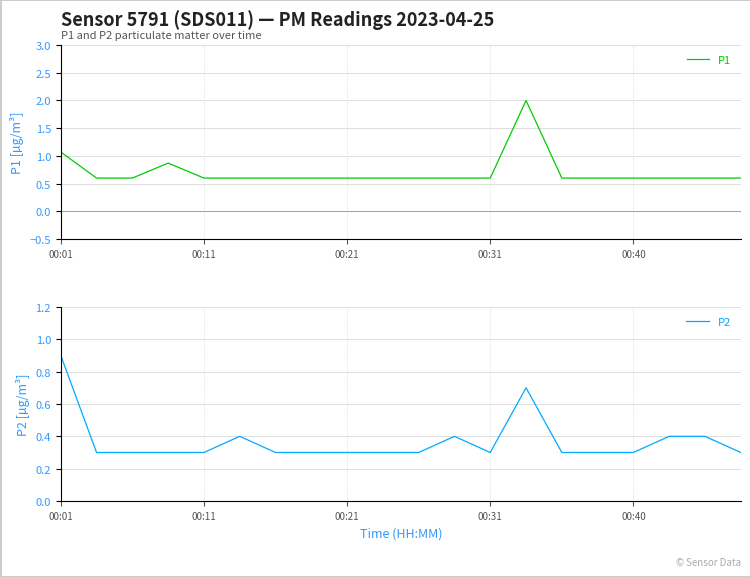

Which series has the widest spread of values?

P1